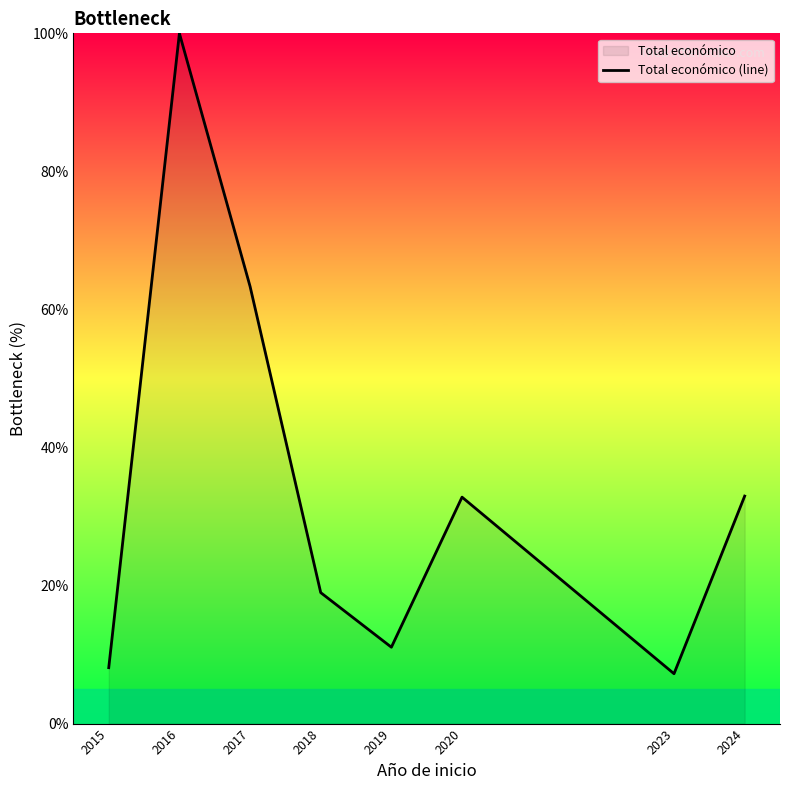

How many lines are shown in the chart?

1